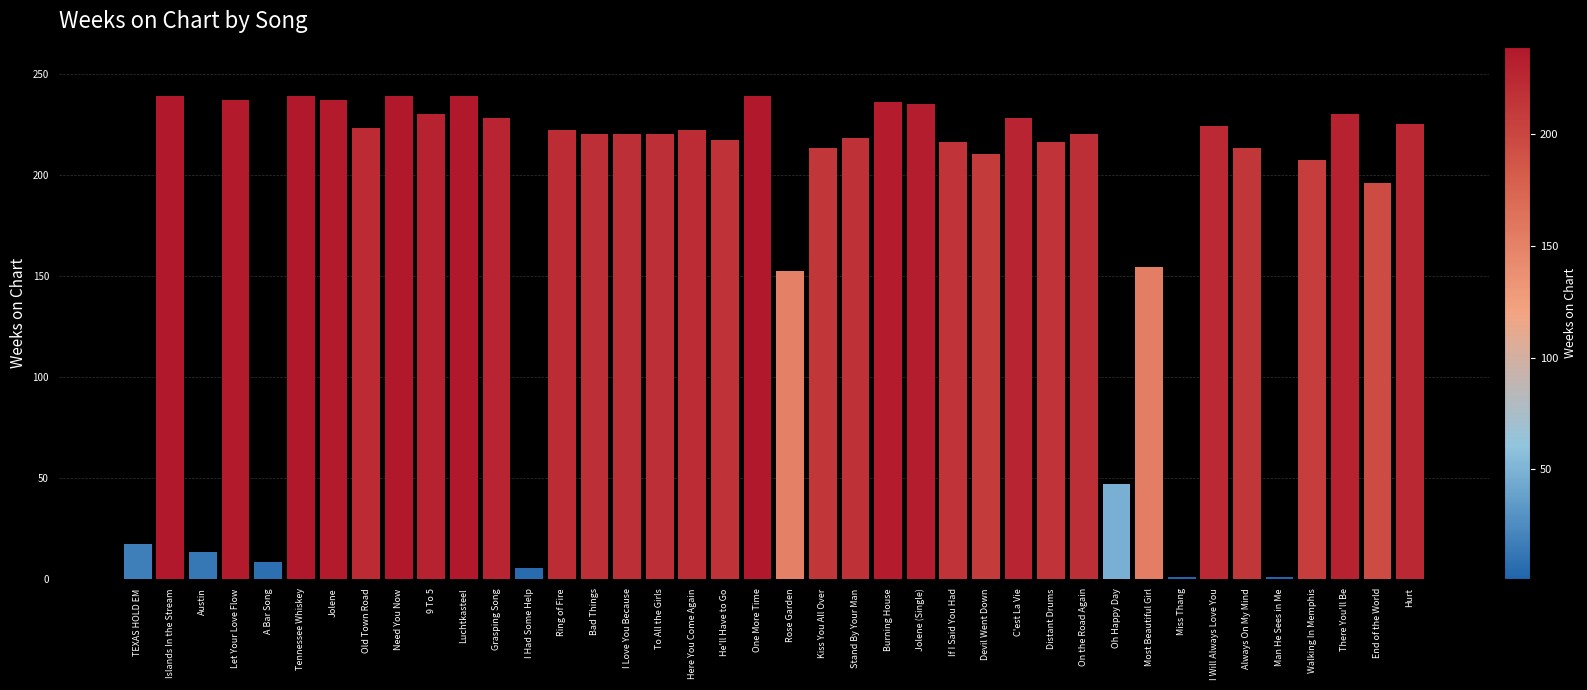

How many data points does each series have?

40